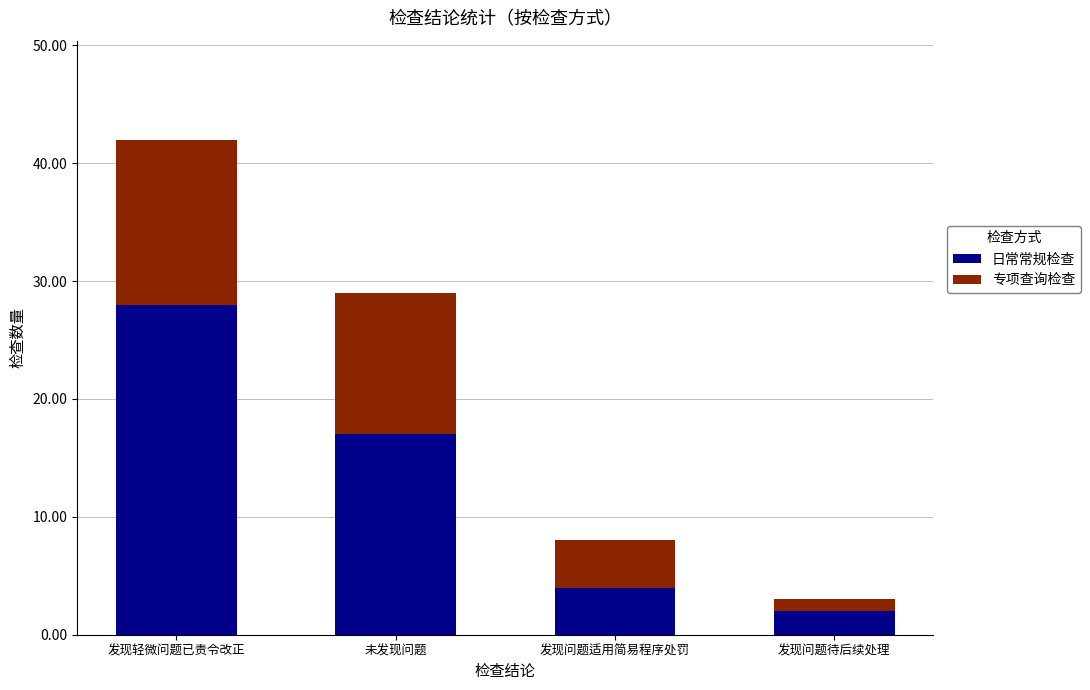

Reading left to right, list the values for the 日常常规检查 series.

28	17	4	2